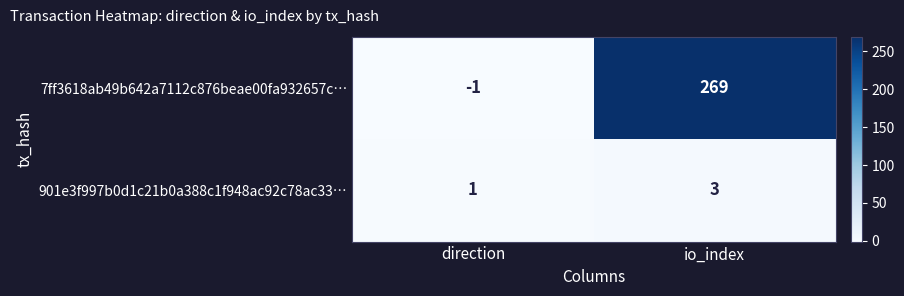

Reading left to right, transcribe all the data shown in this chart.

7ff3618ab49b642a7112c876beae00fa932657c…: -1	269
901e3f997b0d1c21b0a388c1f948ac92c78ac33…: 1	3